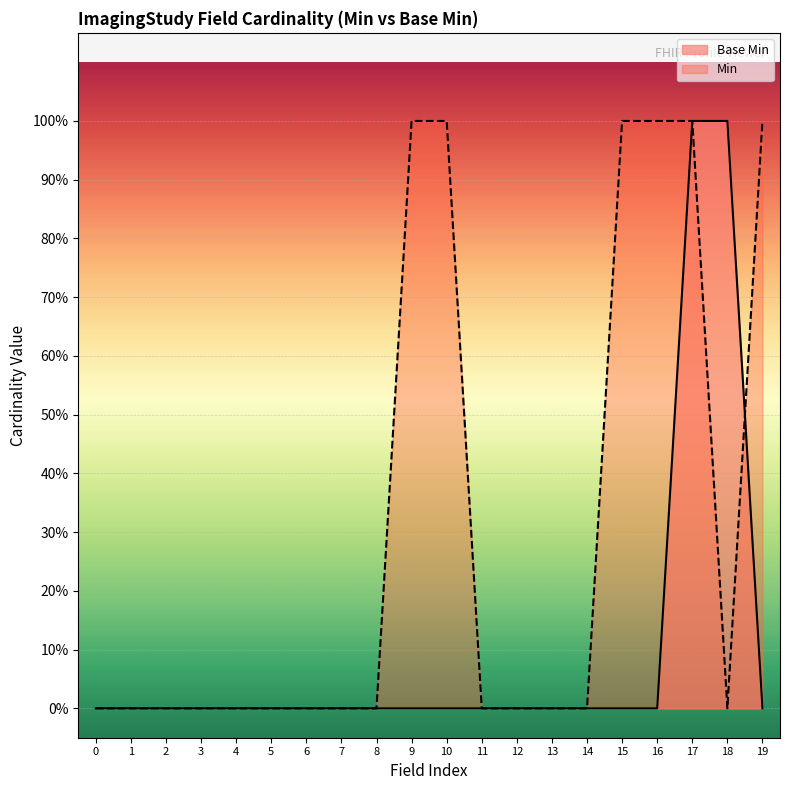

How many values are above zero?

2